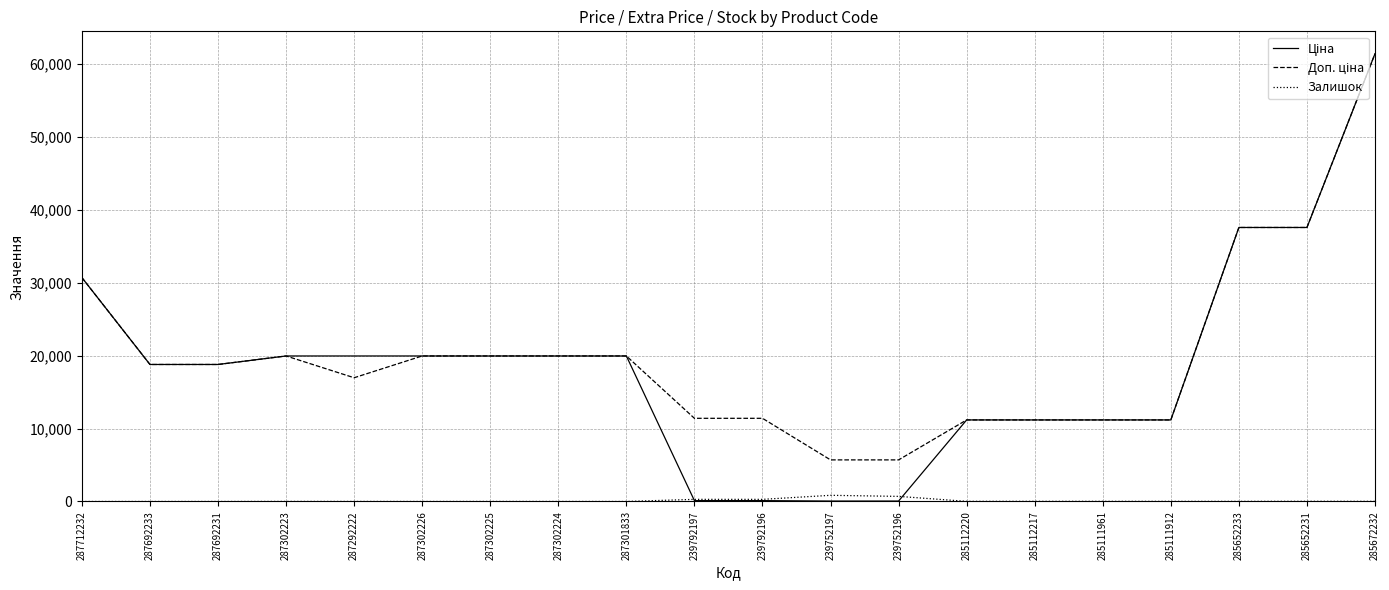

At which category is the sum across all series the highest?

285672232